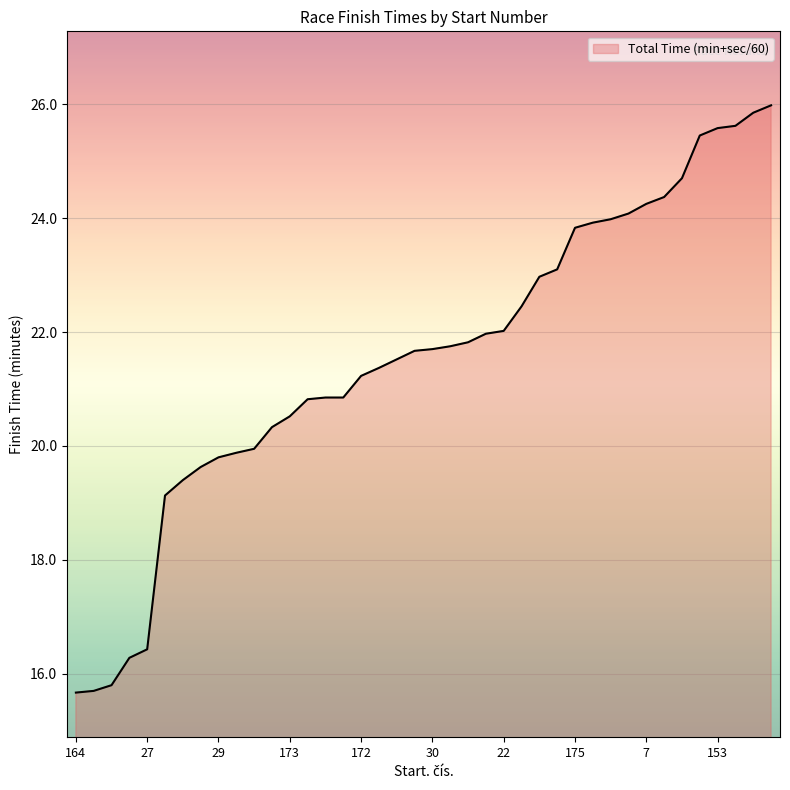

What is the difference between the maximum and minimum values?

10.3